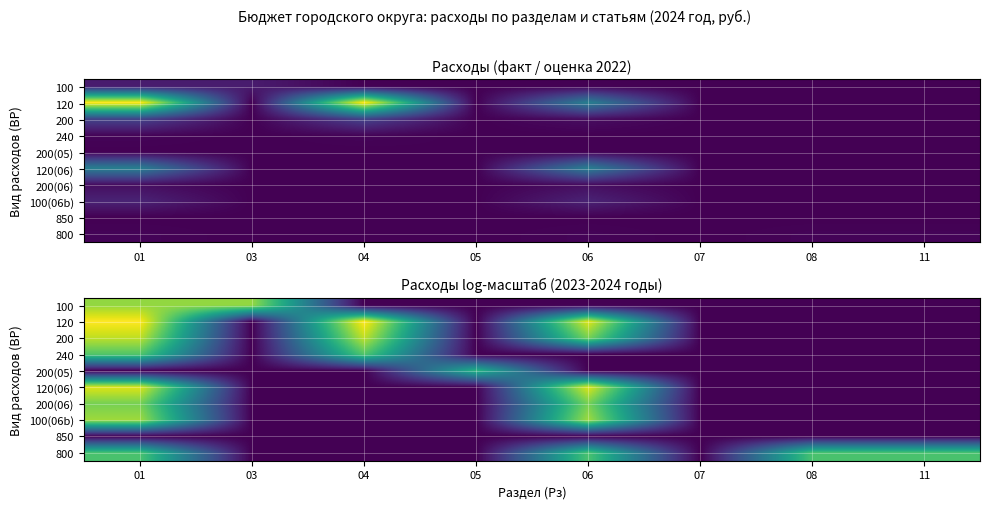

At how many categories does at least one series exceed 3?

7